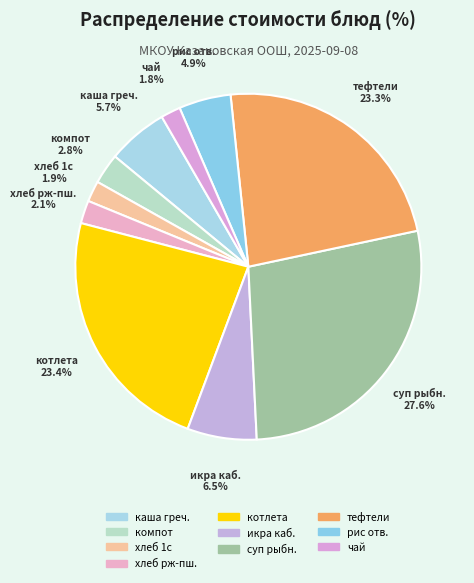

How many segments does this pie chart have?

10